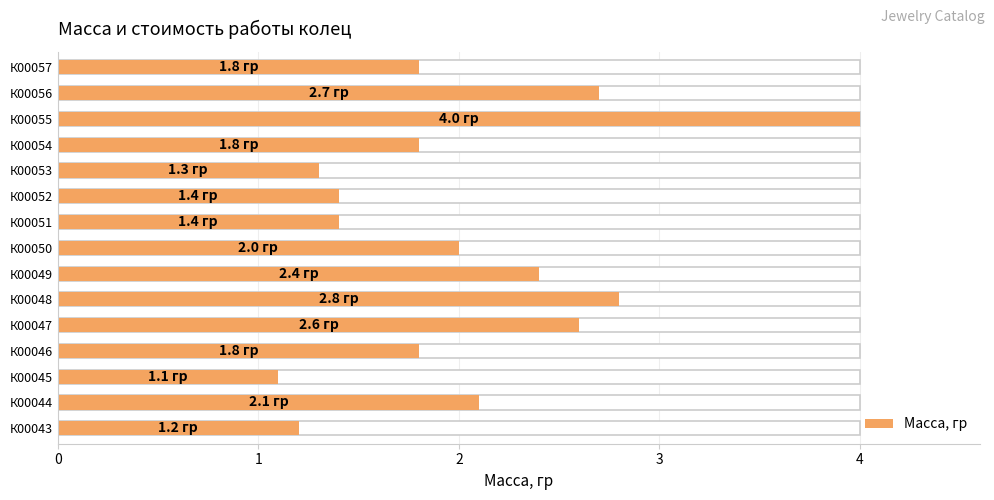

How many distinct data groups are displayed?

1